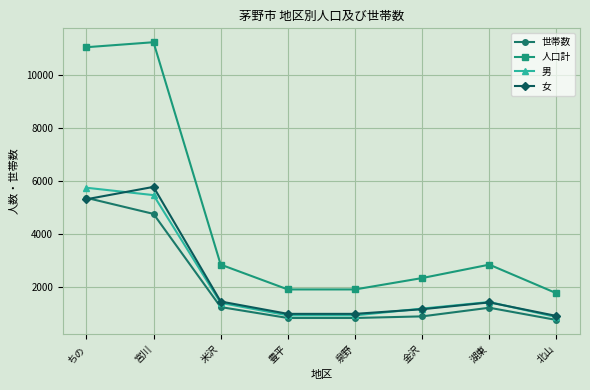

What are all the series names shown in the legend?

世帯数, 人口計, 男, 女